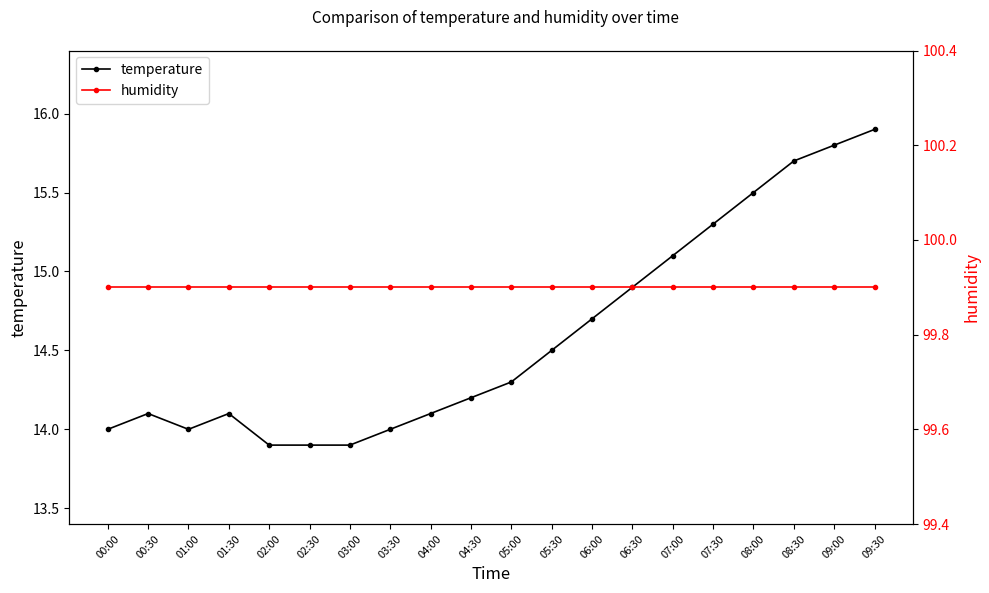

True or false: humidity has more than 2 interior local peaks.

False